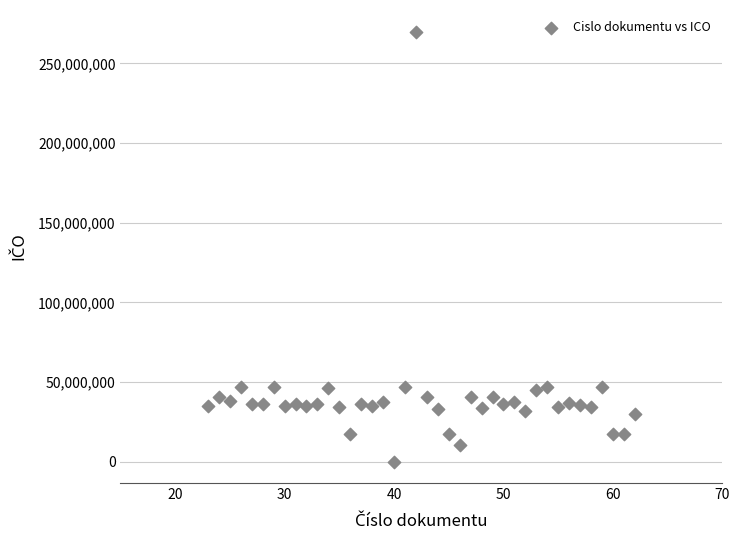

What is the range of X values (max minus min)?

39